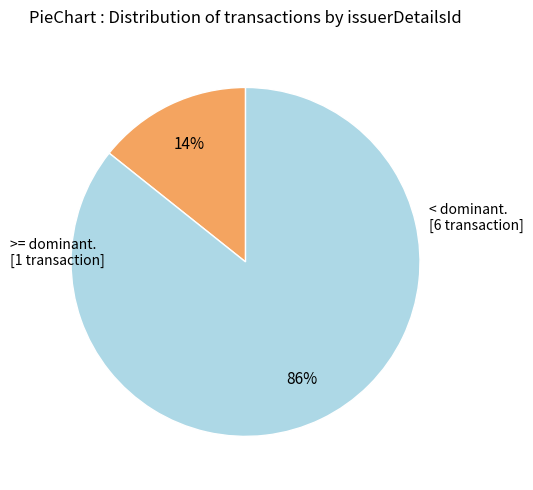

To the nearest percent, what is the average slice percentage?

50%